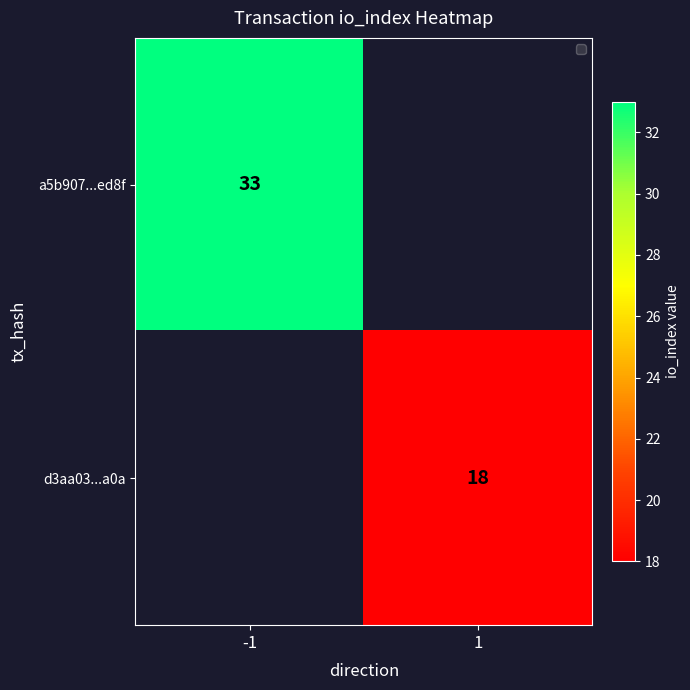

Count the number of data series in this chart.

2